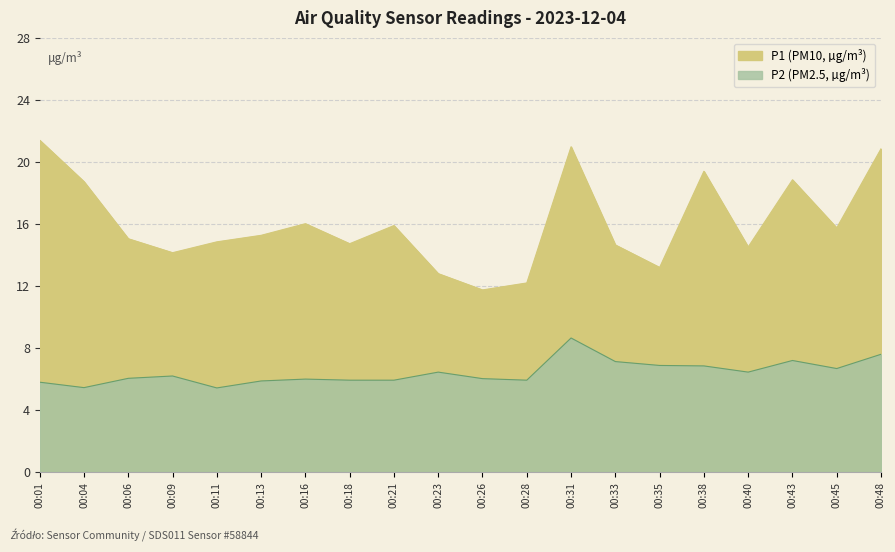

What is the value of the P1 point at the 7th from the left?

16.0